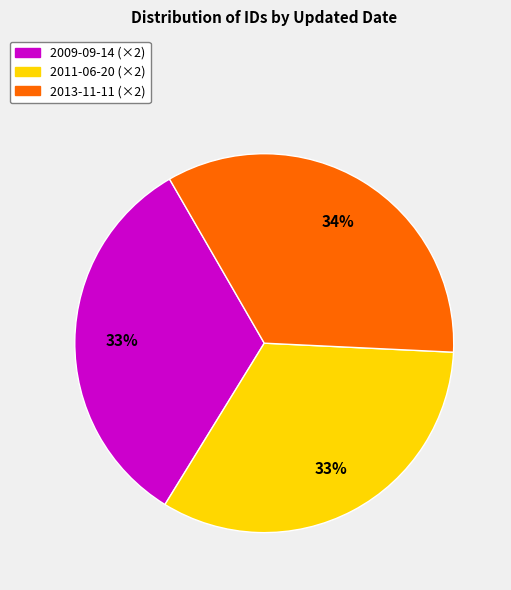

Is there a majority slice in this chart?

No